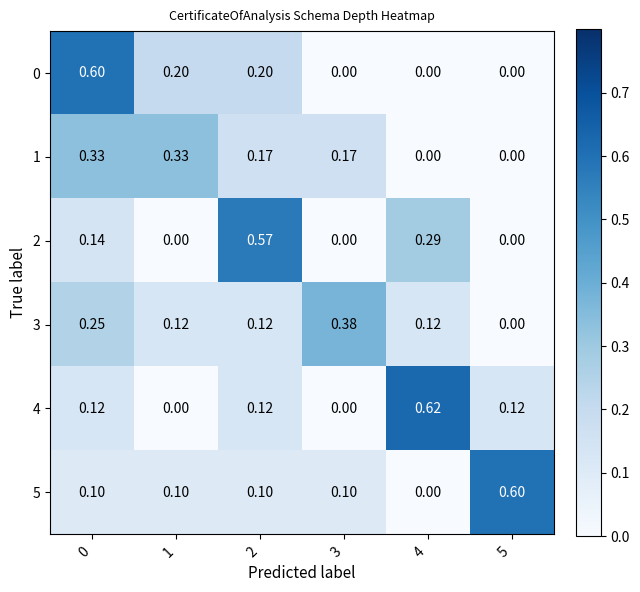

Which series changed the most between 2 and 3?

2